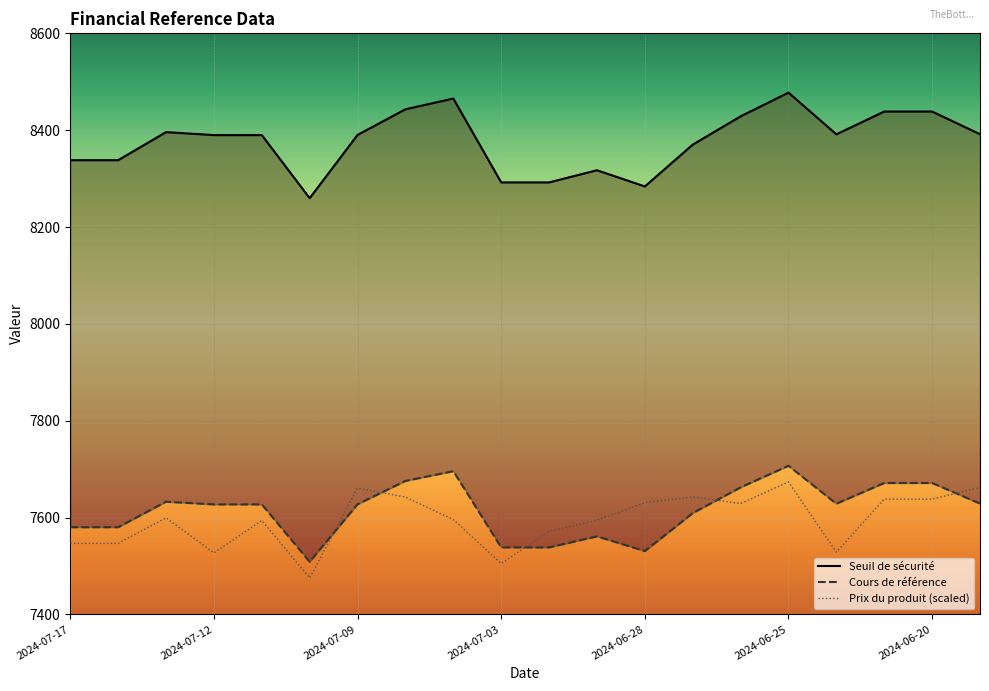

What is the difference between the maximum and minimum values in the Seuil de sécurité series?

218.1